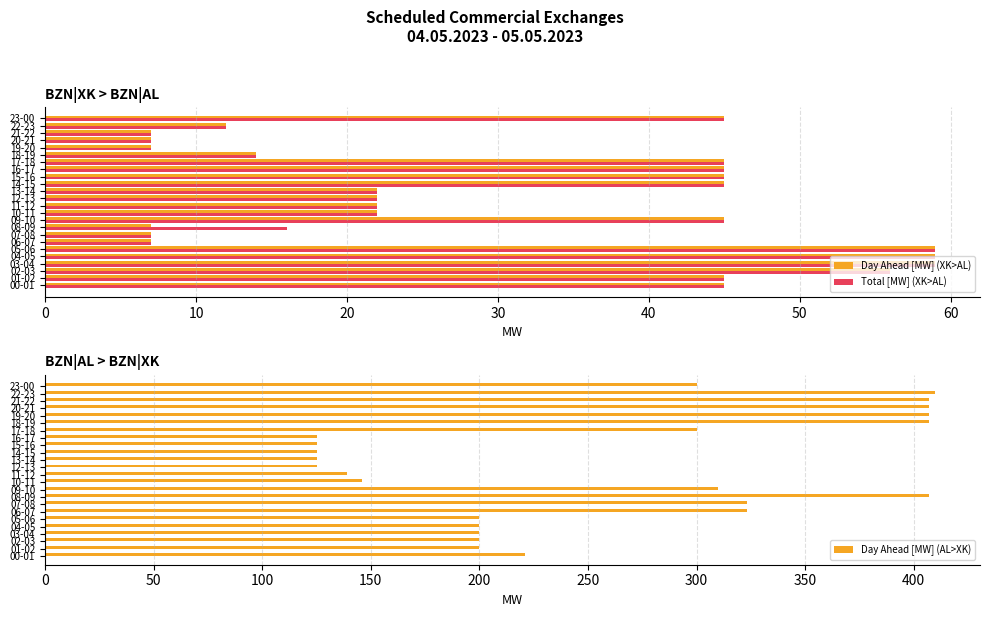

What is the difference between the maximum and minimum values in the Day Ahead [MW] (AL>XK) series?

285